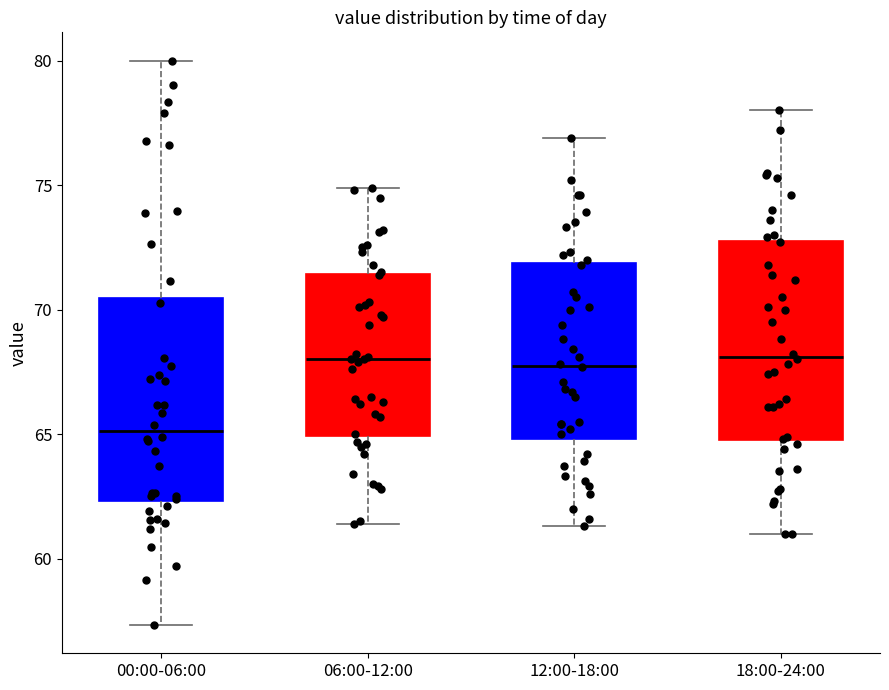

Reading left to right, read every box against the y-axis: the position of its median line, the range the box covers, and the ends of its whiskers. The values are not printed on the chart, so give them approximately, as read against the axis.

00:00-06:00: median 65.0, box 62.5 to 70.5, whiskers 57.5 to 80.0
06:00-12:00: median 68.0, box 65.0 to 71.5, whiskers 61.5 to 75.0
12:00-18:00: median 68.0, box 65.0 to 72.0, whiskers 61.5 to 77.0
18:00-24:00: median 68.0, box 65.0 to 73.0, whiskers 61.0 to 78.0